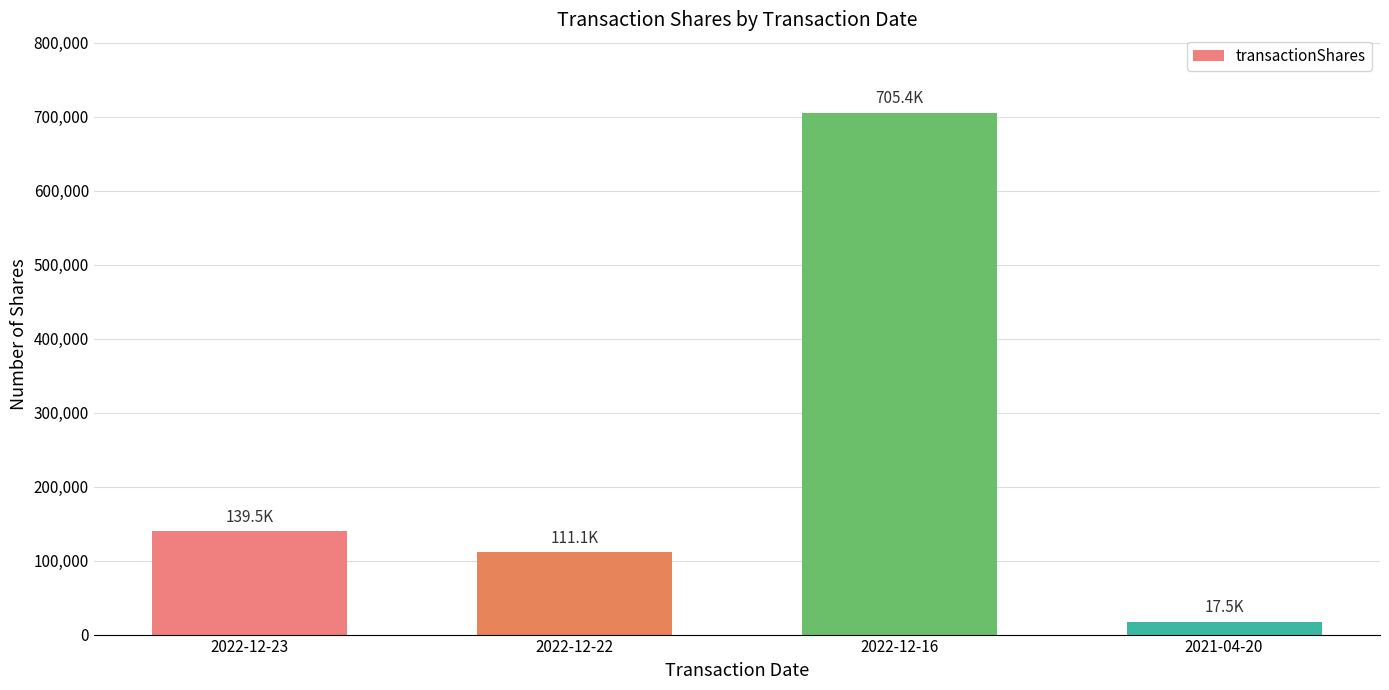

What is the value of the 1st bar from the left?

139514